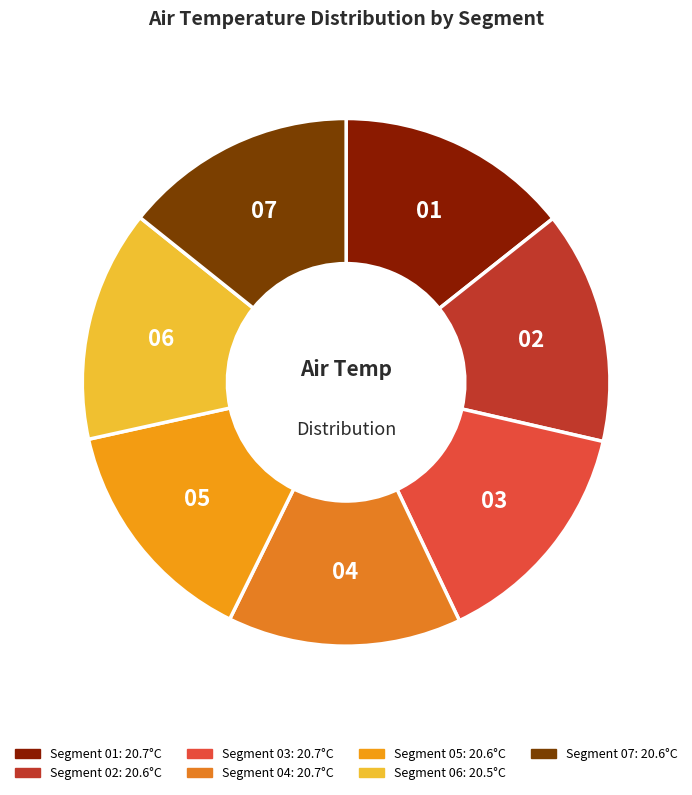

Approximately how many times larger is the value at 02 compared to 01?

1.0